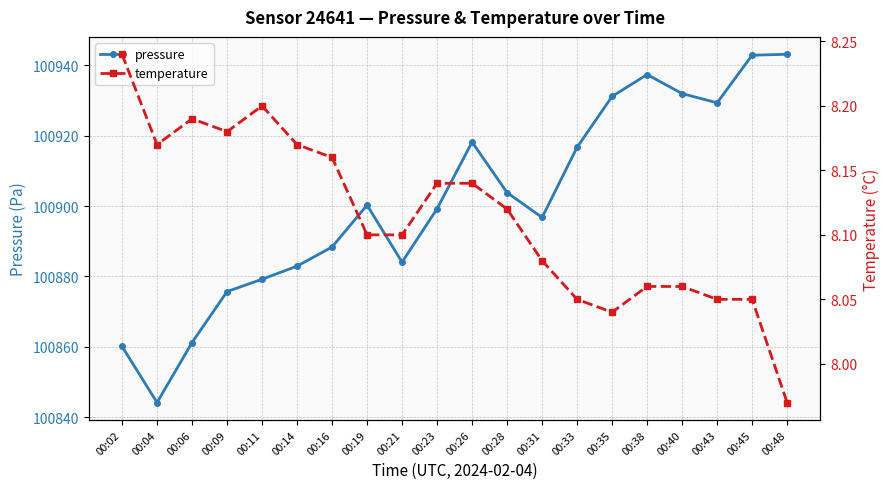

What is the approximate value of temperature at 00:16?

8.2